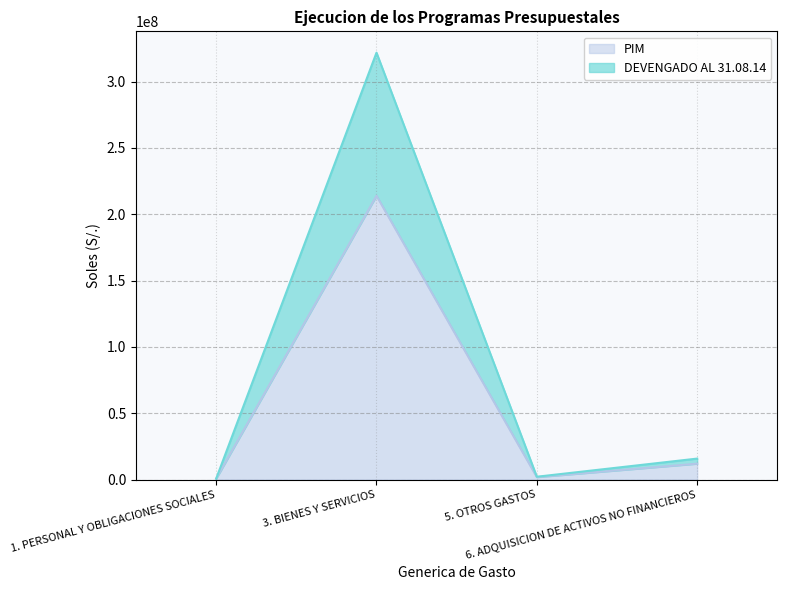

At how many categories does at least one series exceed 10561765?

2